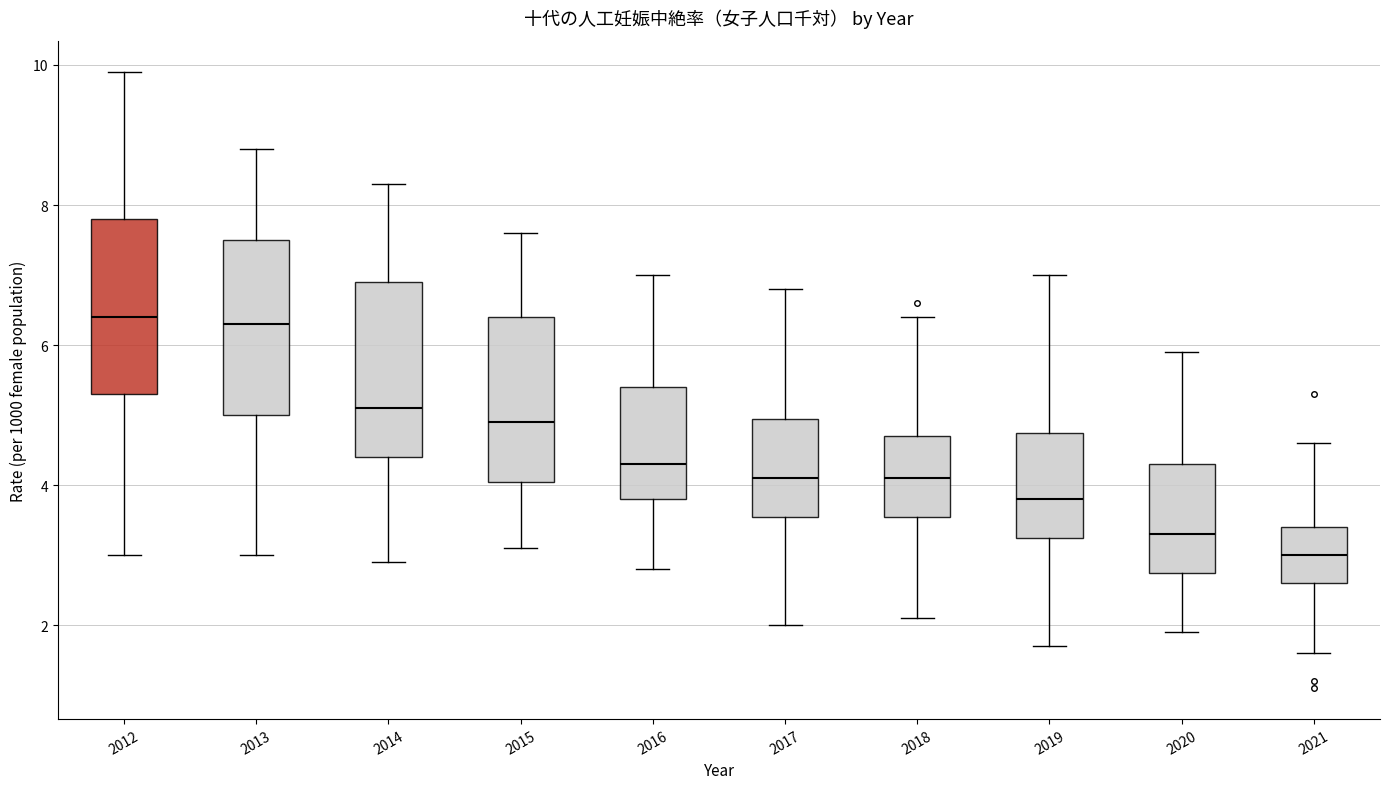

Reading left to right, transcribe this box plot: for each box, give where its median line is, the range the box spans, and where its two whiskers end, as read against the y-axis. The values are not printed on the chart, so give them approximately, as read against the axis.

2012: median 6.4, box 5.4 to 7.8, whiskers 3.0 to 10.0
2013: median 6.4, box 5.0 to 7.6, whiskers 3.0 to 8.8
2014: median 5.2, box 4.4 to 7.0, whiskers 3.0 to 8.4
2015: median 5.0, box 4.0 to 6.4, whiskers 3.2 to 7.6
2016: median 4.4, box 3.8 to 5.4, whiskers 2.8 to 7.0
2017: median 4.2, box 3.6 to 5.0, whiskers 2.0 to 6.8
2018: median 4.2, box 3.6 to 4.8, whiskers 2.2 to 6.4
2019: median 3.8, box 3.2 to 4.8, whiskers 1.8 to 7.0
2020: median 3.4, box 2.8 to 4.4, whiskers 2.0 to 6.0
2021: median 3.0, box 2.6 to 3.4, whiskers 1.6 to 4.6